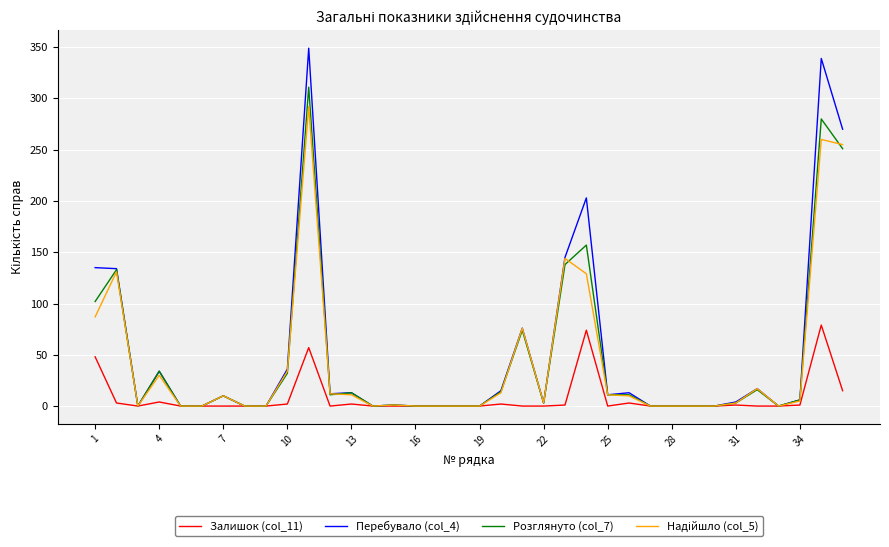

Which series has the largest range (max minus min)?

Перебувало (col_4)